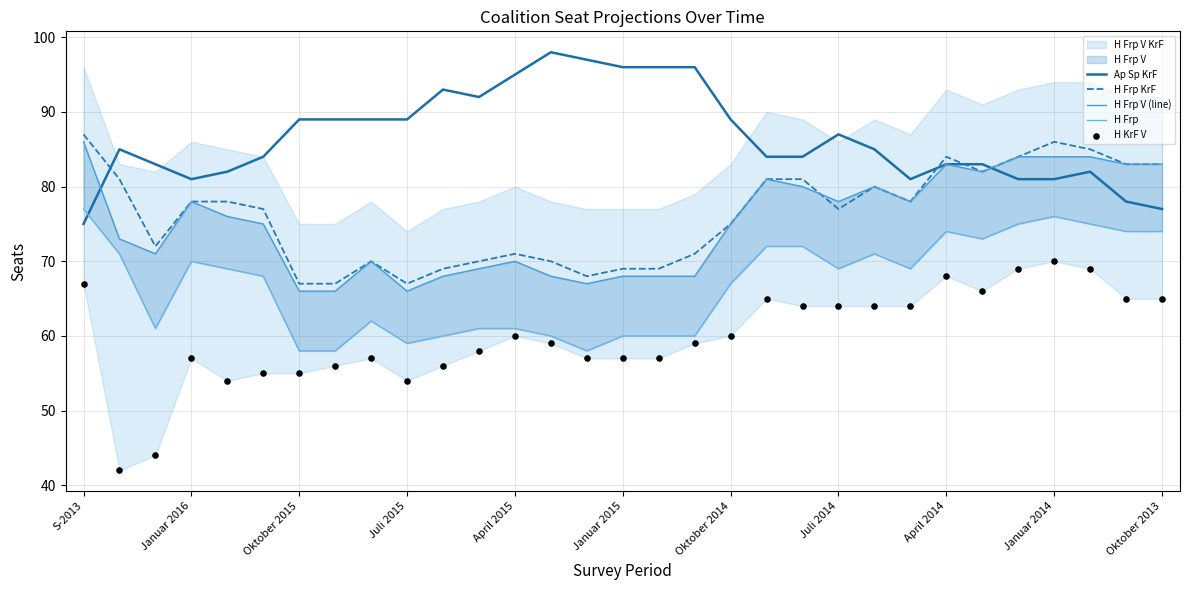

At which label does Ap Sp KrF reach its minimum?

S-2013